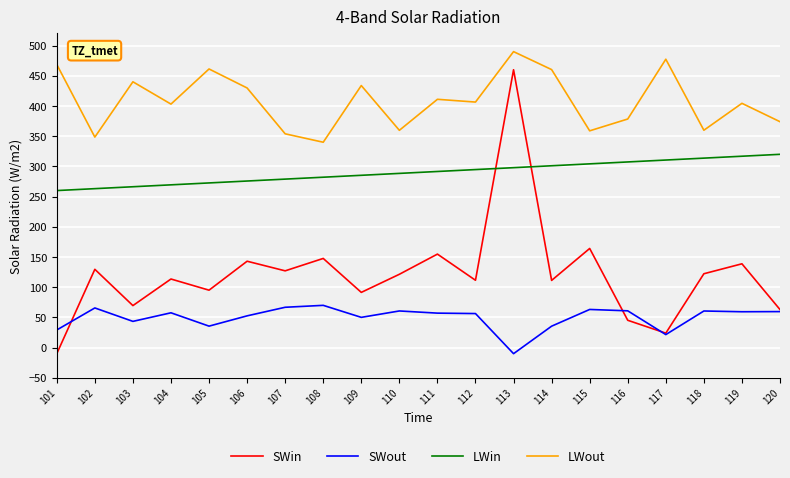

At which category does LWout reach its first local peak?

103